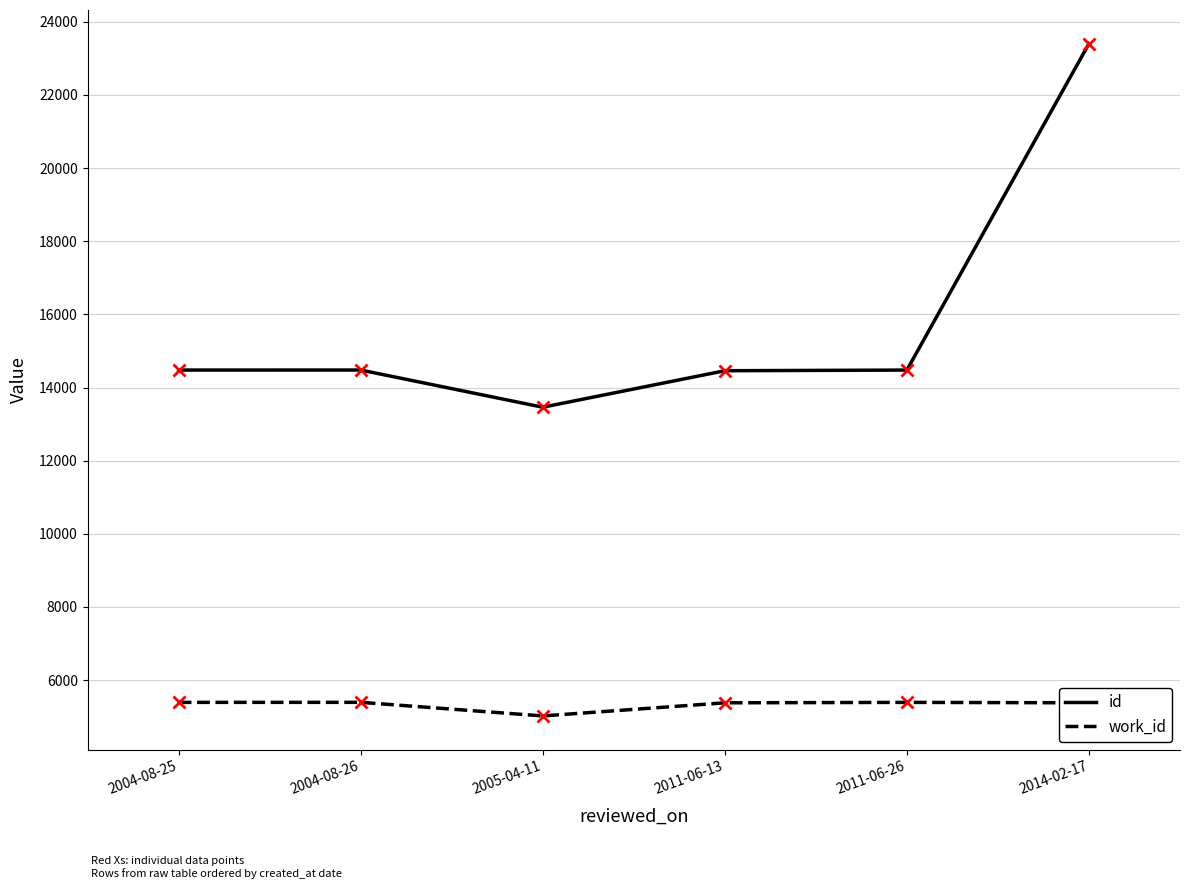

What are all the series names shown in the legend?

id, work_id